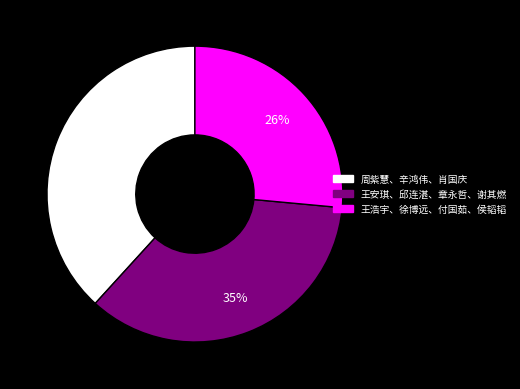

Which category has the smallest portion of the pie?

王浩宇、徐博远、付国茹、侯韬韬